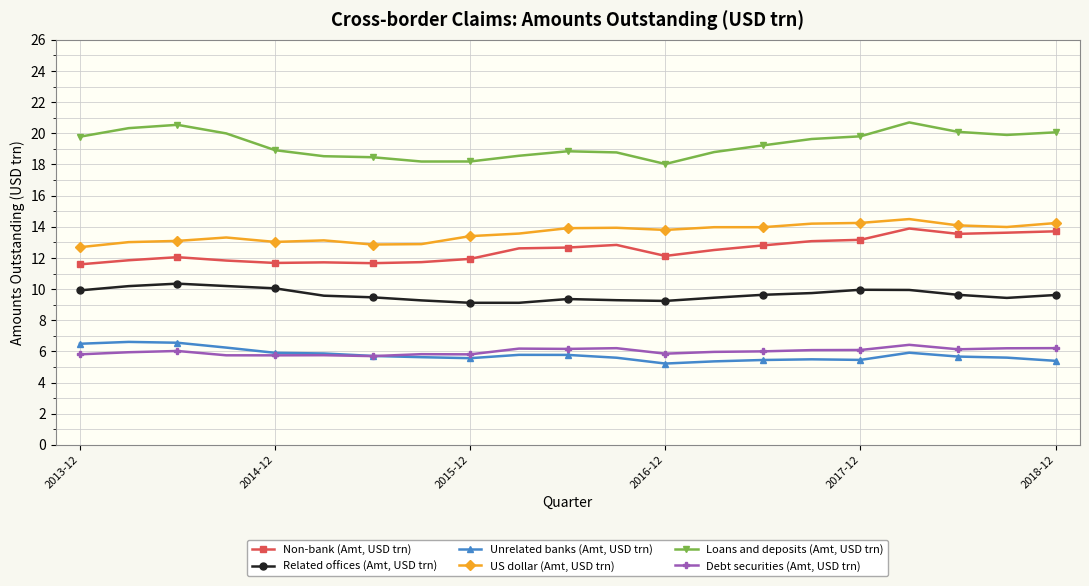

What is the greatest value displayed?

20.7